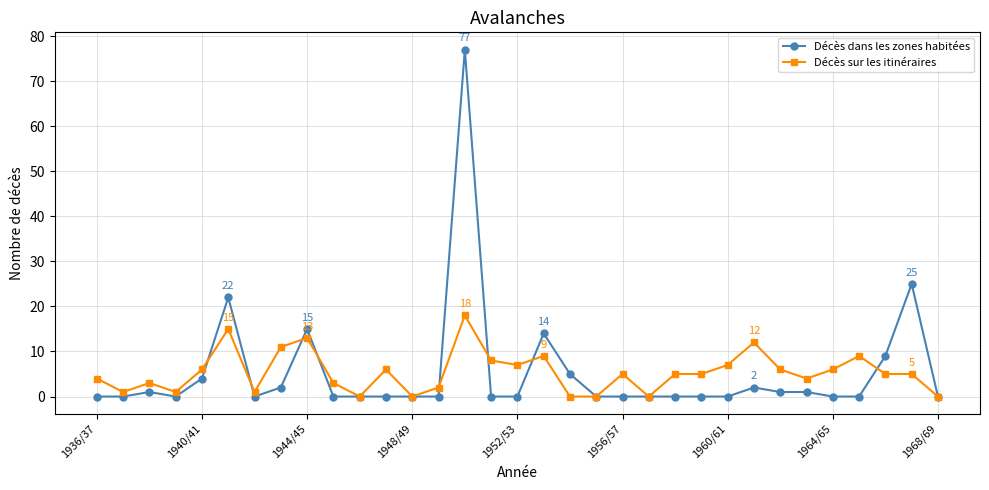

What is the sum of all Décès sur les itinéraires values?

177